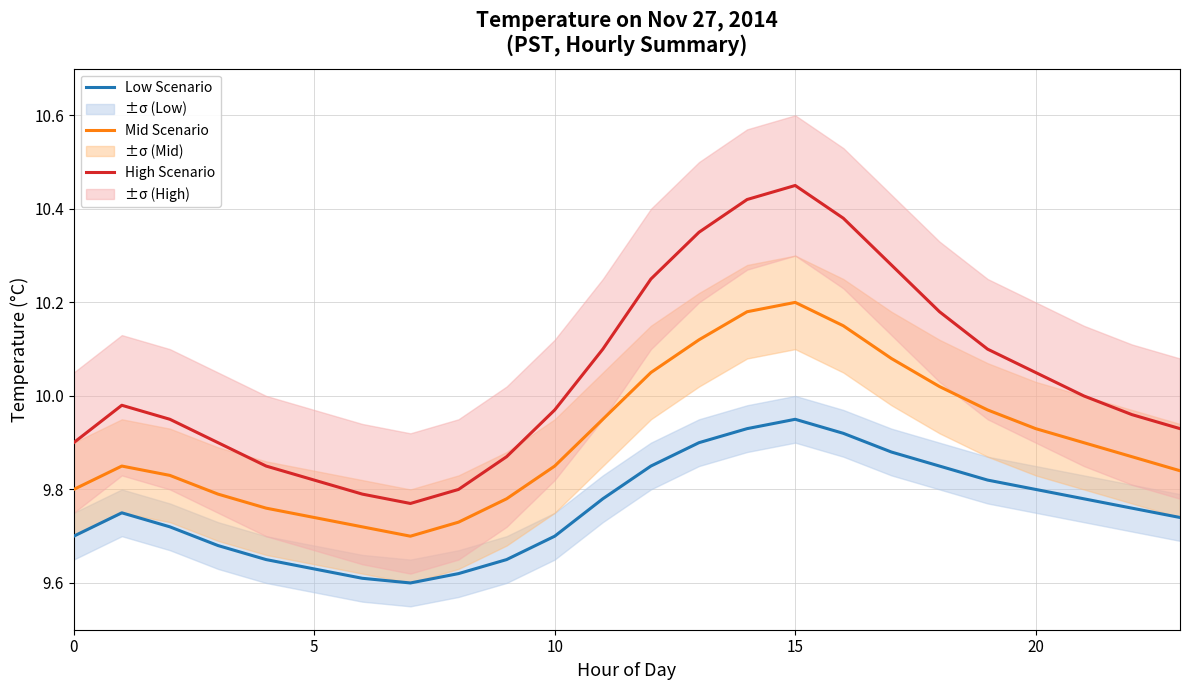

True or false: Low Scenario and Mid Scenario cross at least once.

False